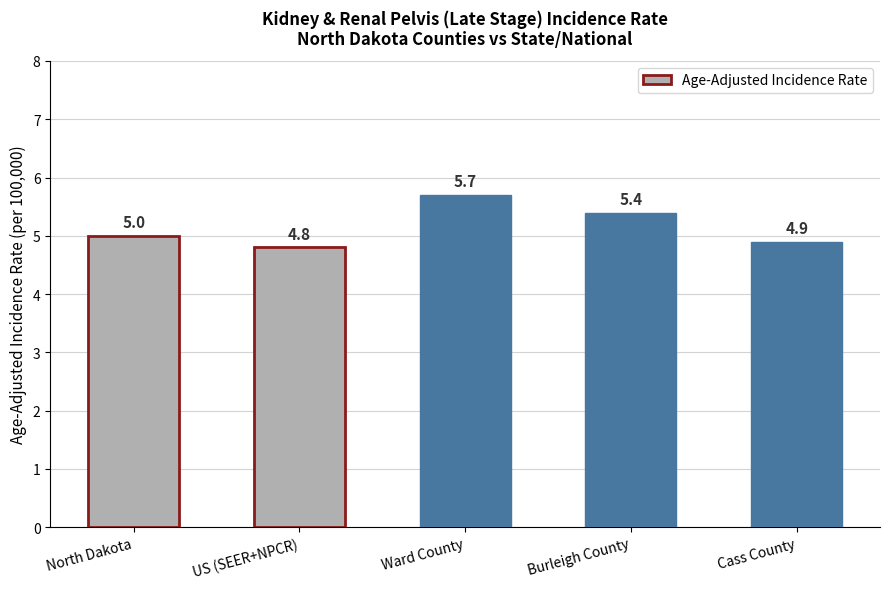

Which has a higher value, North Dakota or Burleigh County?

Burleigh County